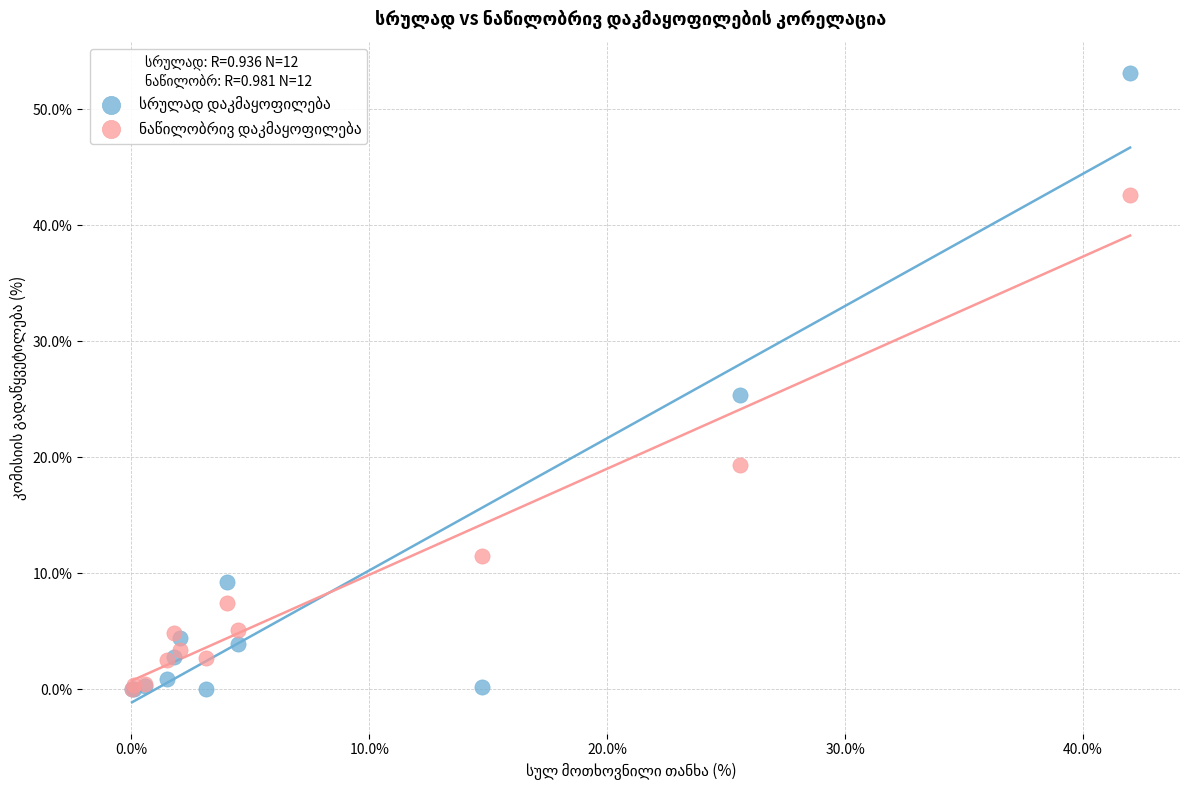

Across all series, what Y value is closest to 26?

25.4